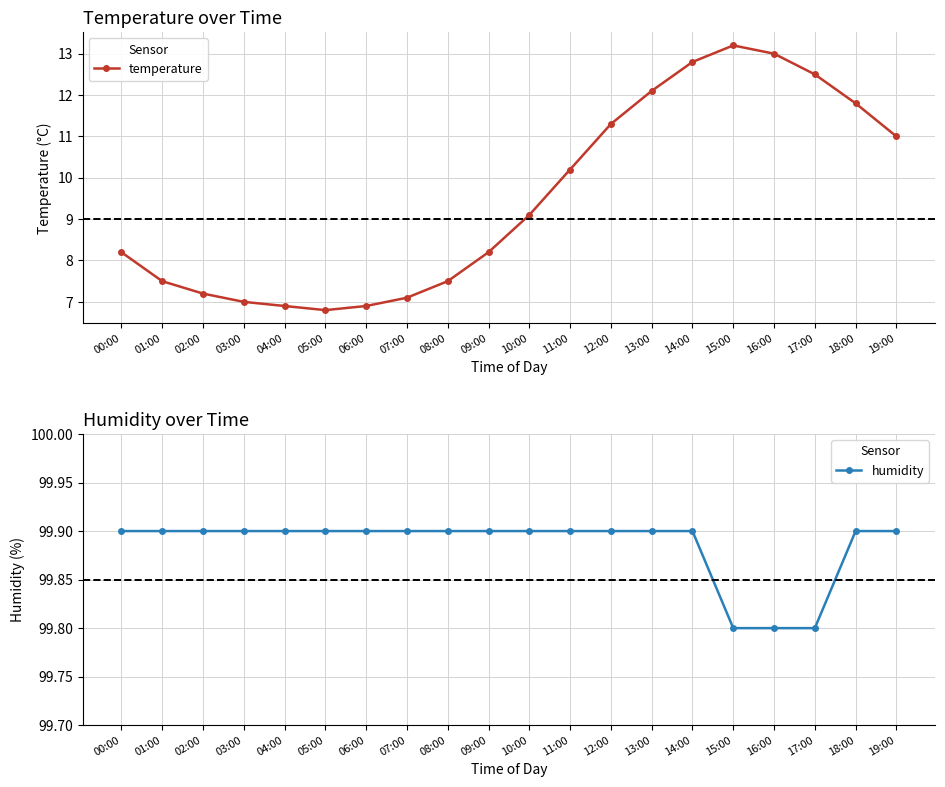

Which category has the highest value in the humidity series?

00:00